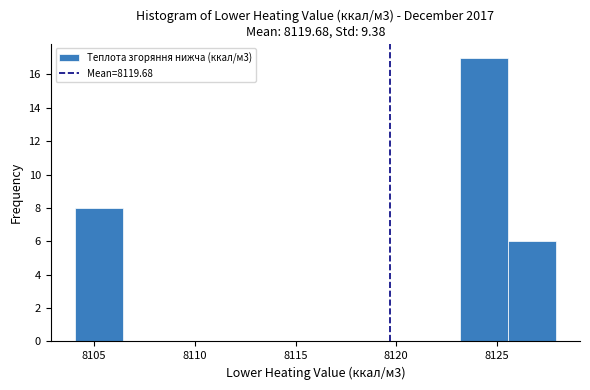

Over which range of the x-axis is the bar tallest?

8123.0 to 8125.5